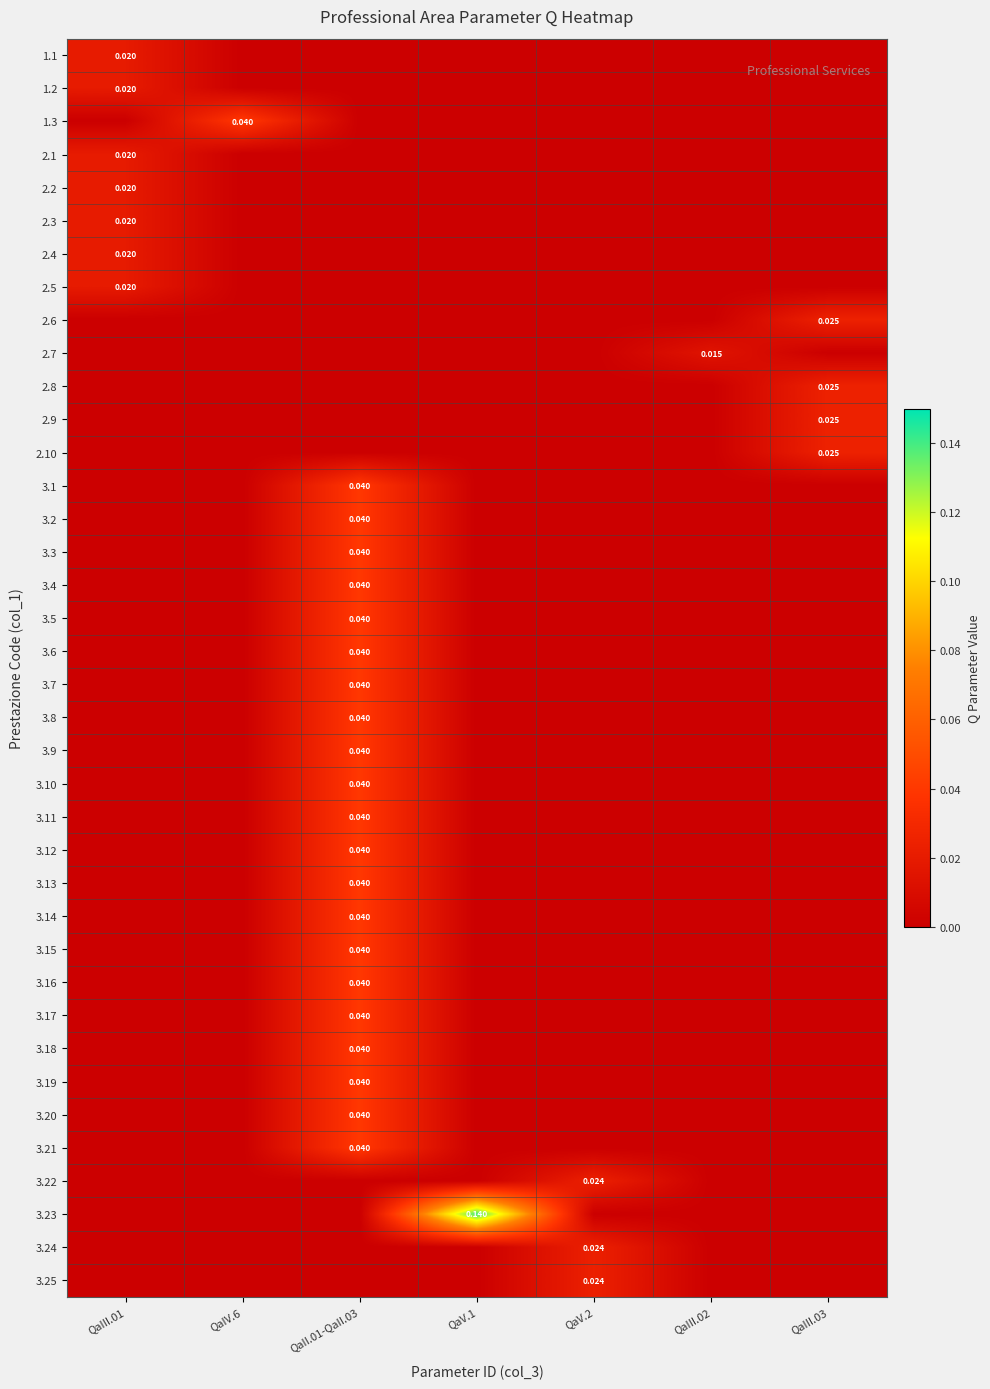

Is the value of 3.8 at QaV.2 greater than the value of 1.2 at QaV.1?

No